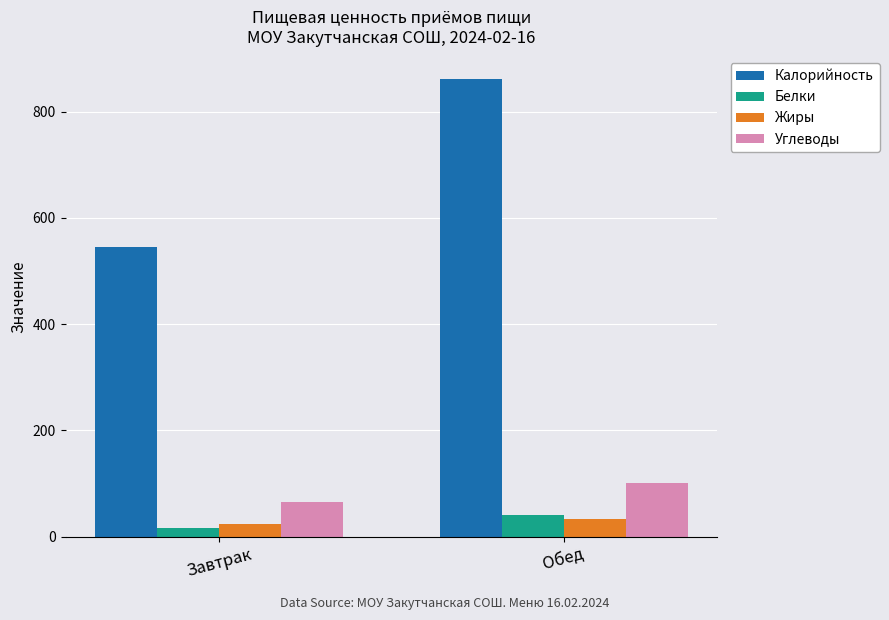

Reading left to right, extract all data points from this chart.

Калорийность: Завтрак=544.7	Обед=861.0
Белки: Завтрак=15.9	Обед=41.3
Жиры: Завтрак=24.4	Обед=32.4
Углеводы: Завтрак=65.3	Обед=101.2